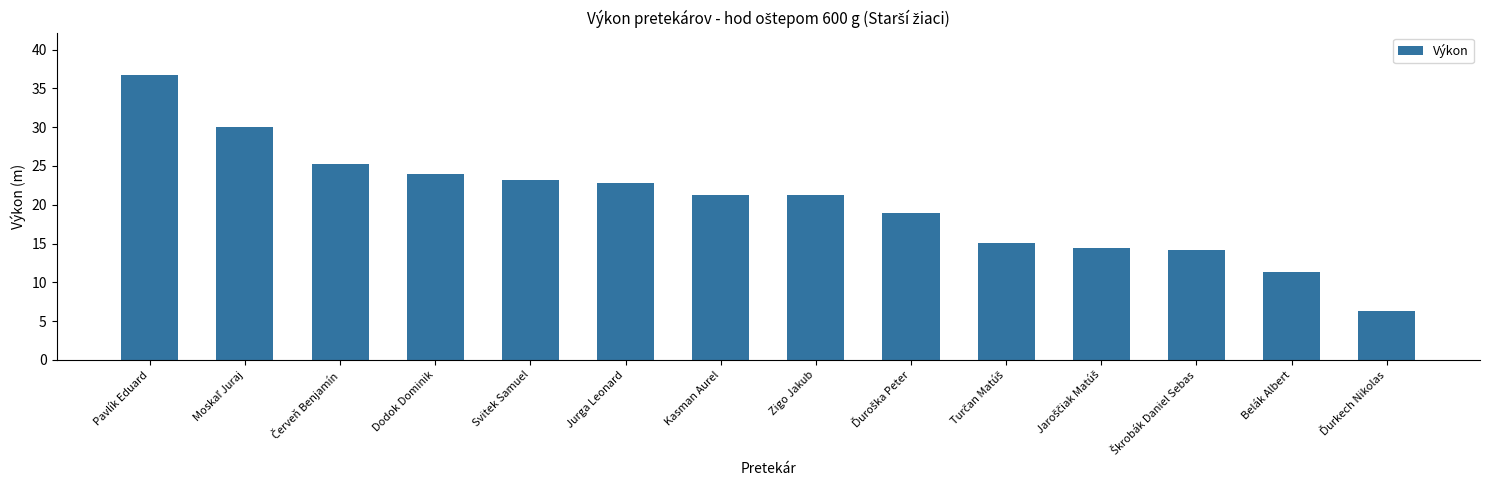

What is the difference between the maximum and minimum values?

30.3